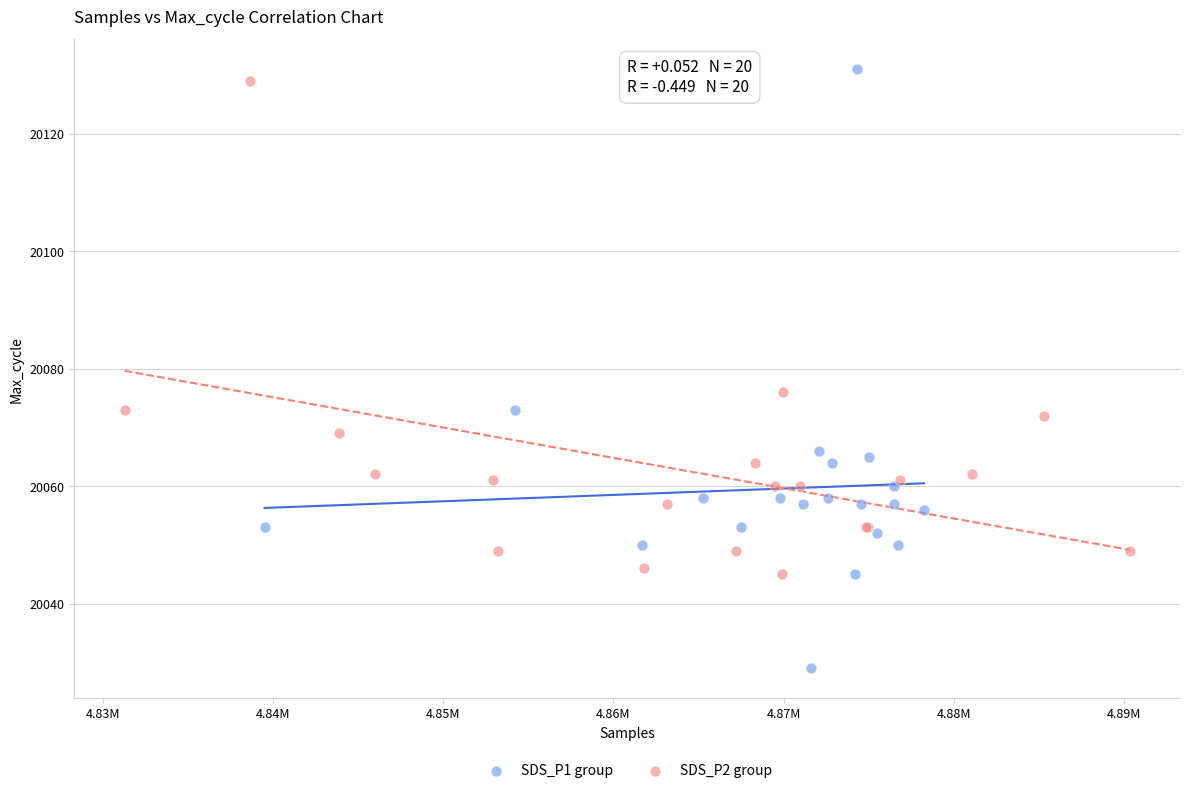

Which series reaches the minimum Y coordinate?

SDS_P1 group